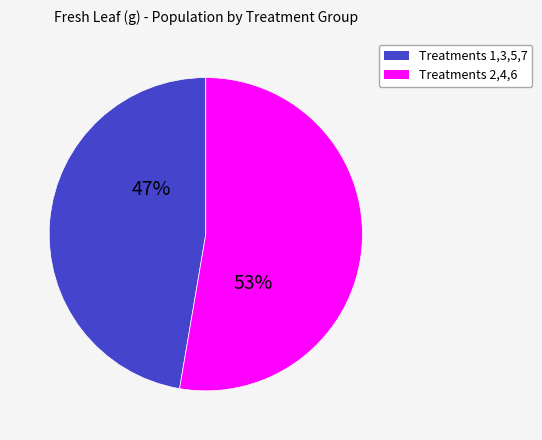

Is there a majority slice in this chart?

Yes